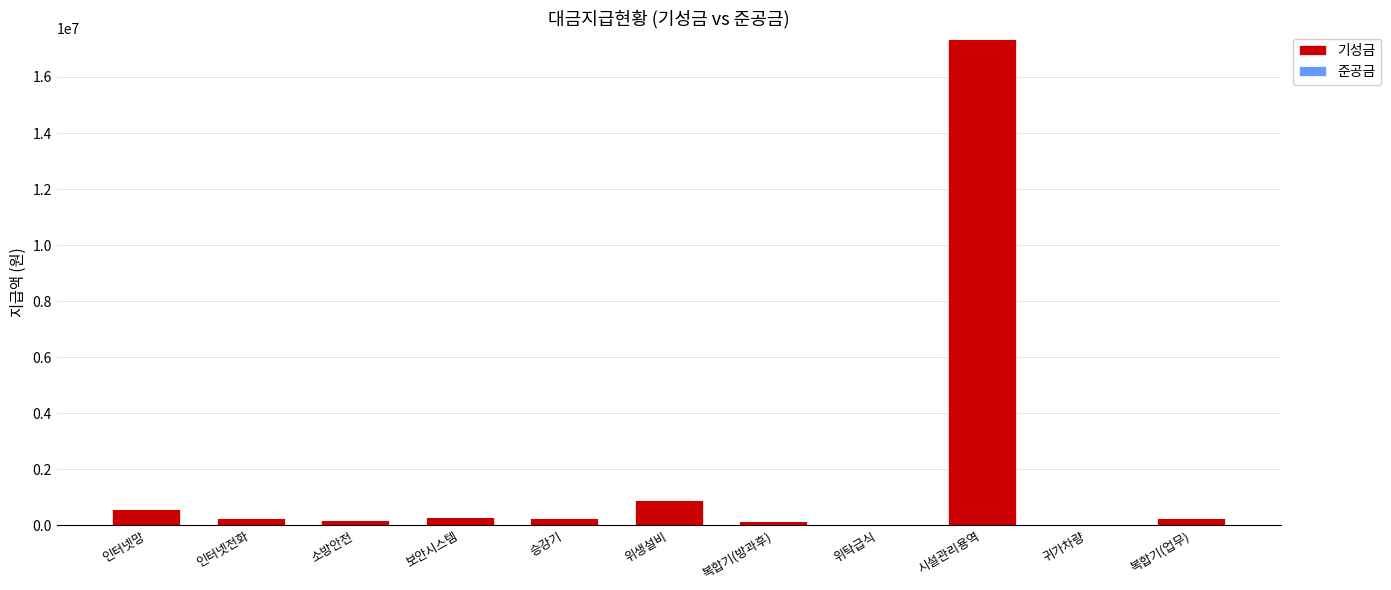

What is the change in value from 시설관리용역 to 귀가차량?

-17372960